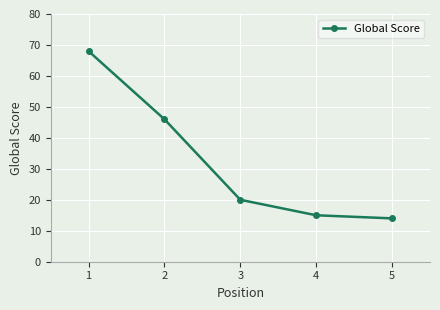

What is the value of the 2nd point from the left?

46